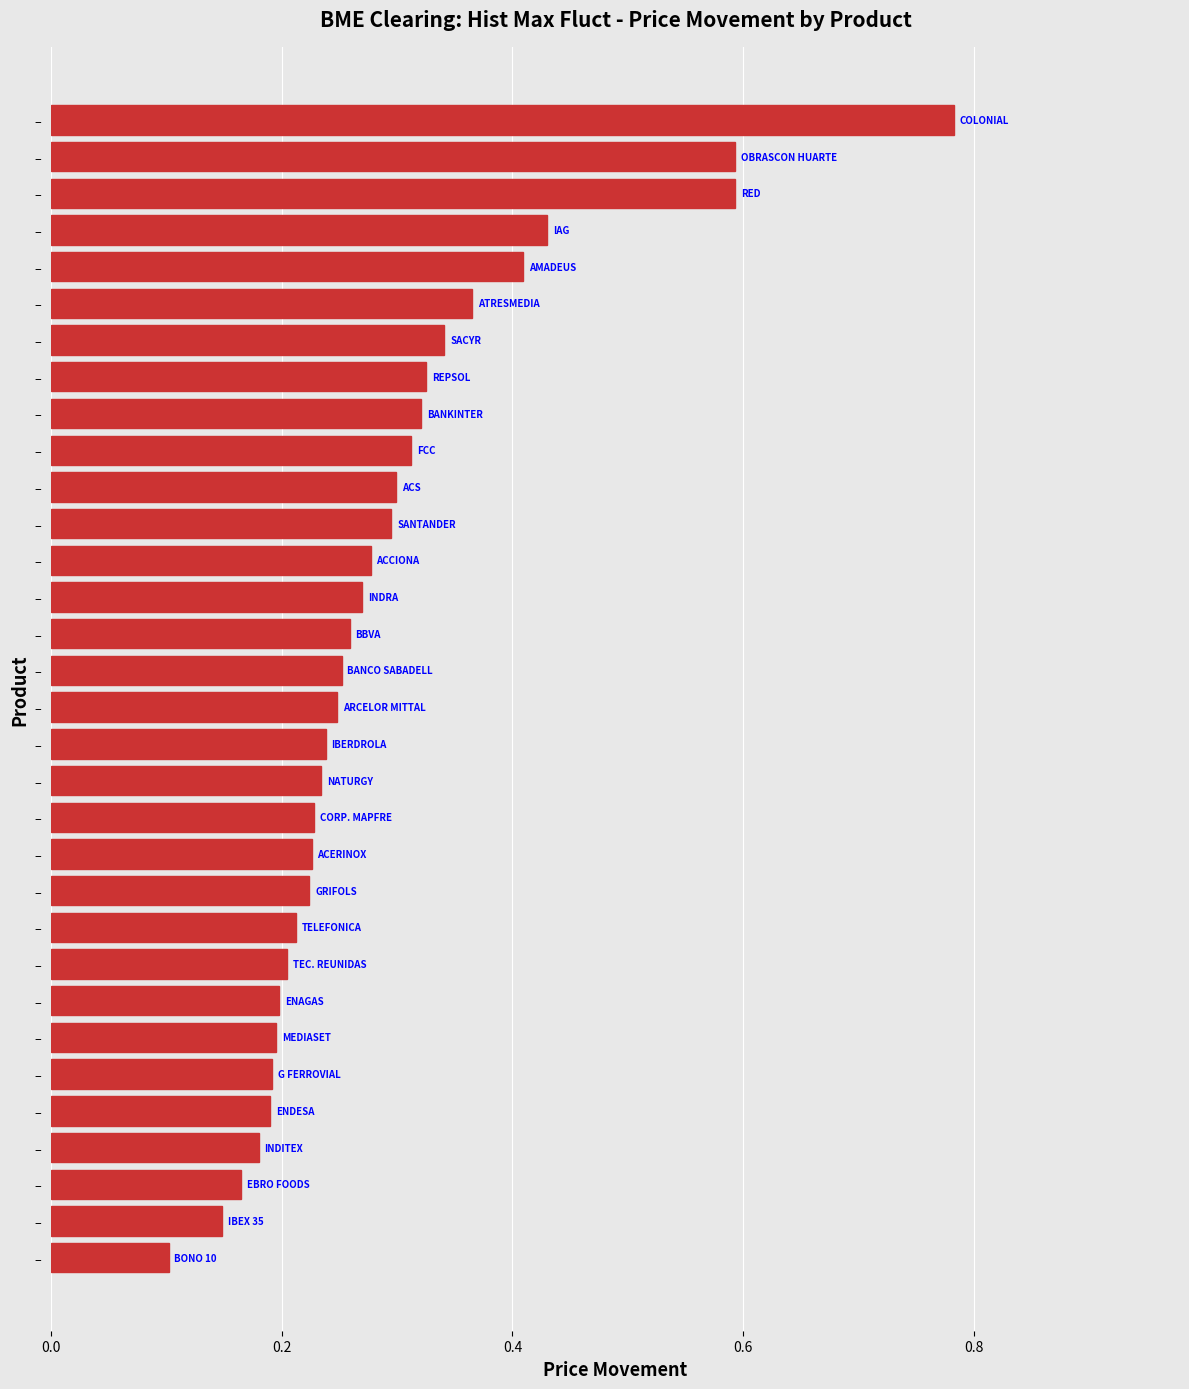

Are the bars horizontal?

Yes